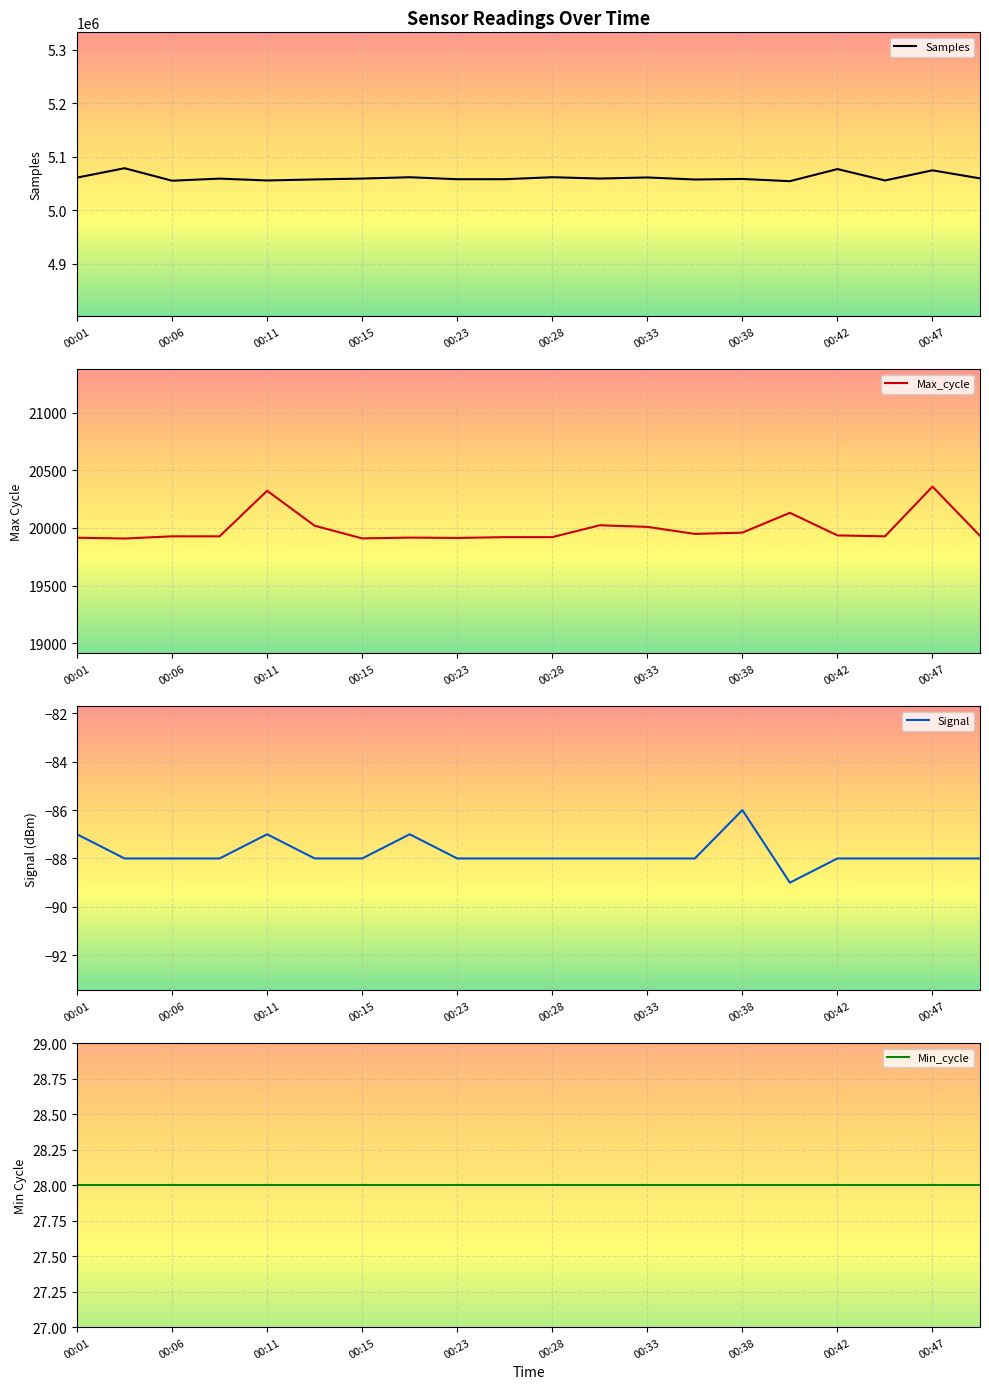

What is the maximum value for Samples?

5078223